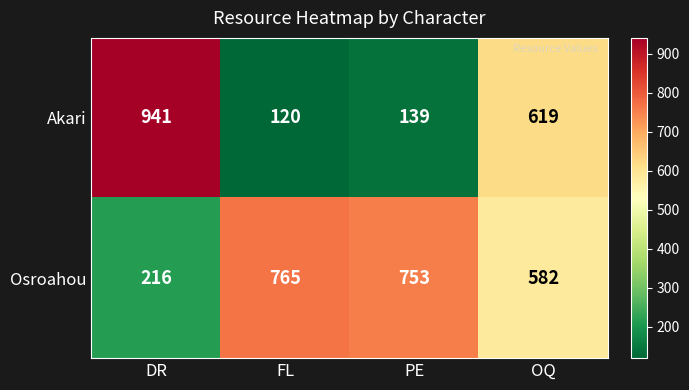

Which category has the lowest value across all series?

FL